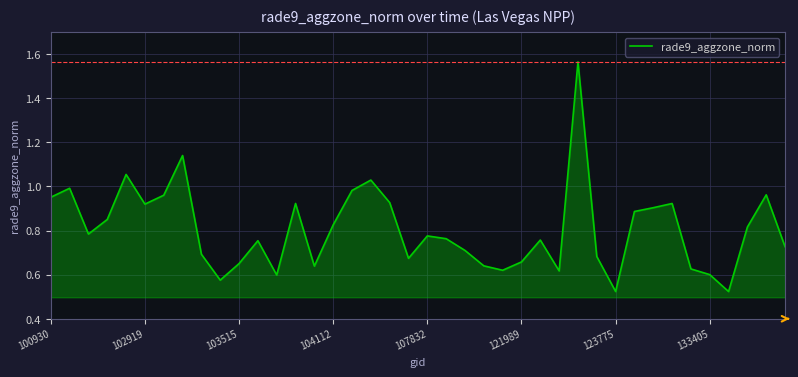

The value at 104112 is 1.4. True or false?

False